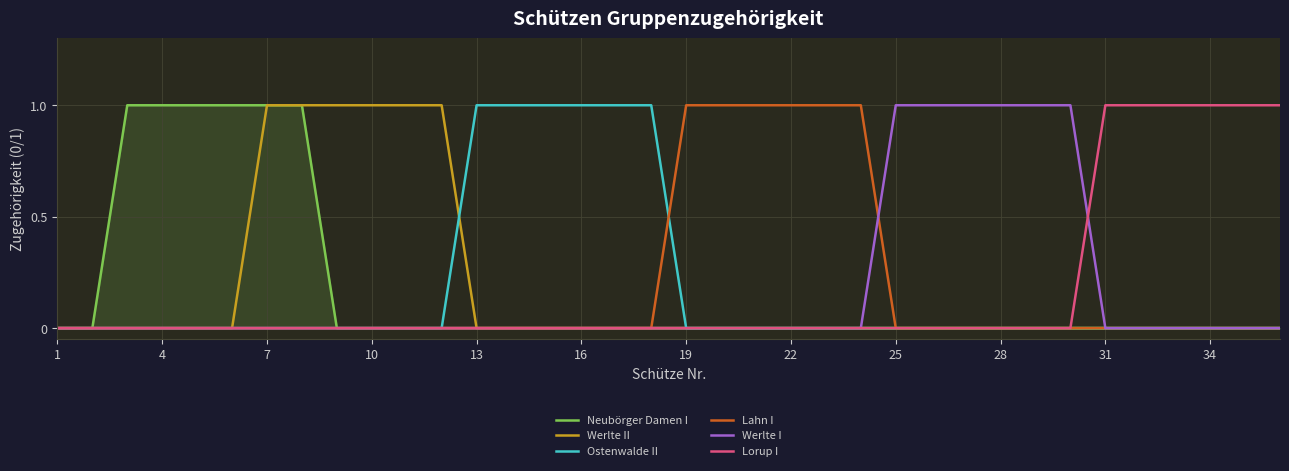

How many lines are shown in the chart?

6